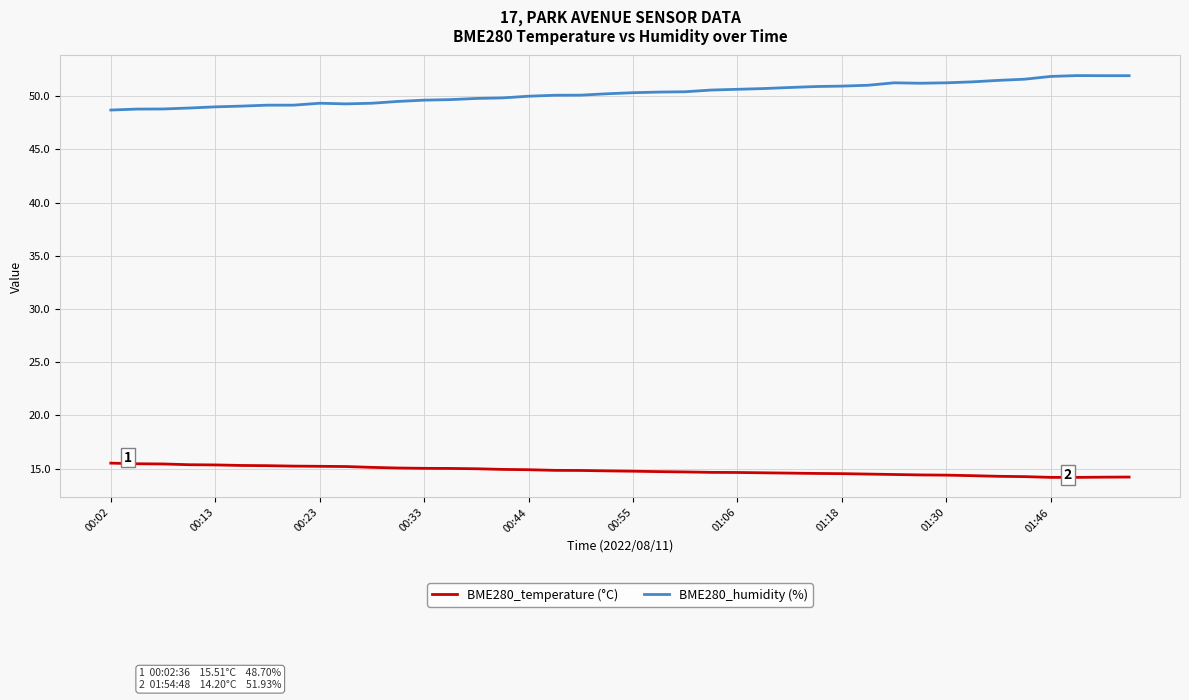

What is the minimum value shown in the chart?

14.2